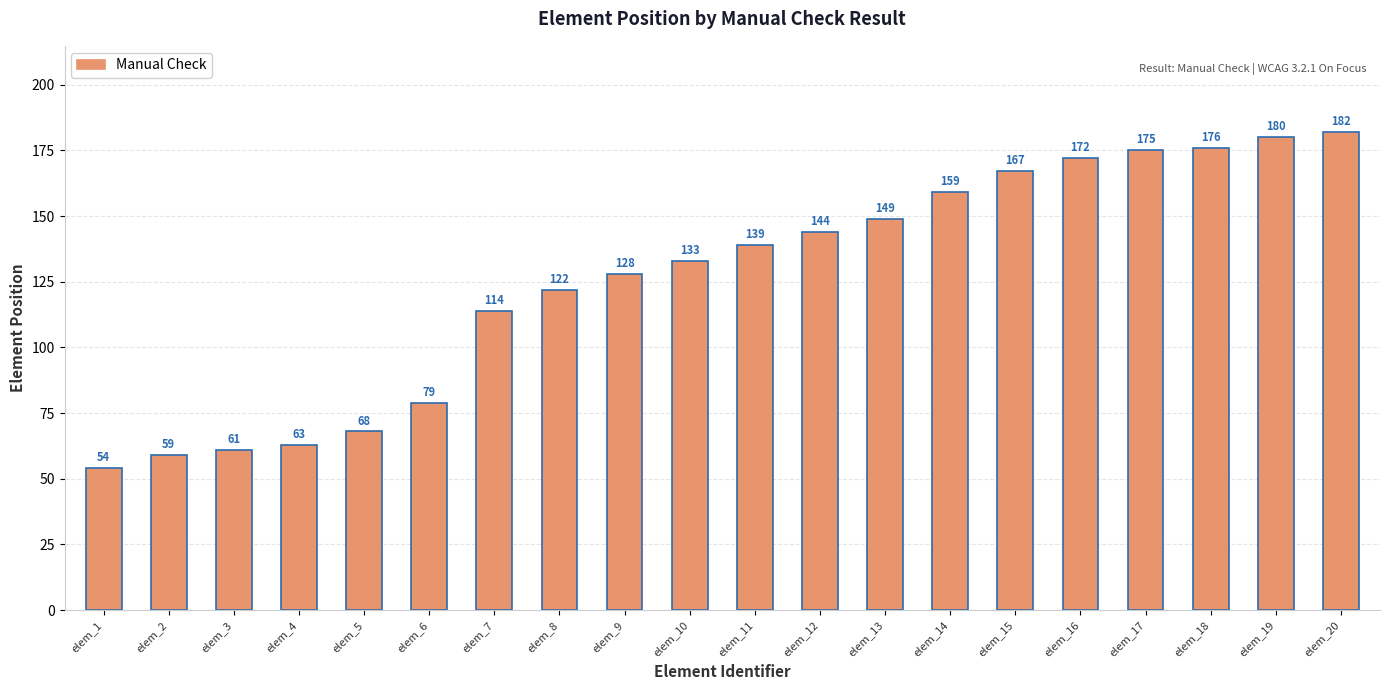

What is the value of the 20th bar from the left?

182